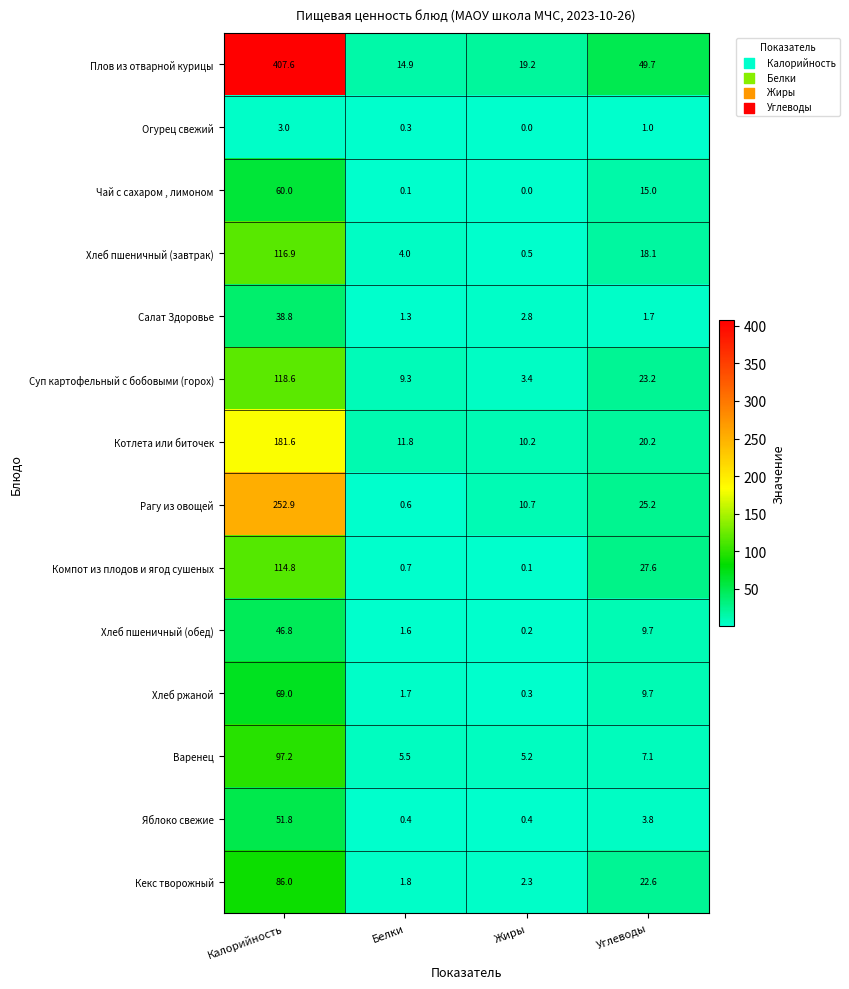

At which category does the chart reach its peak across all series?

Калорийность